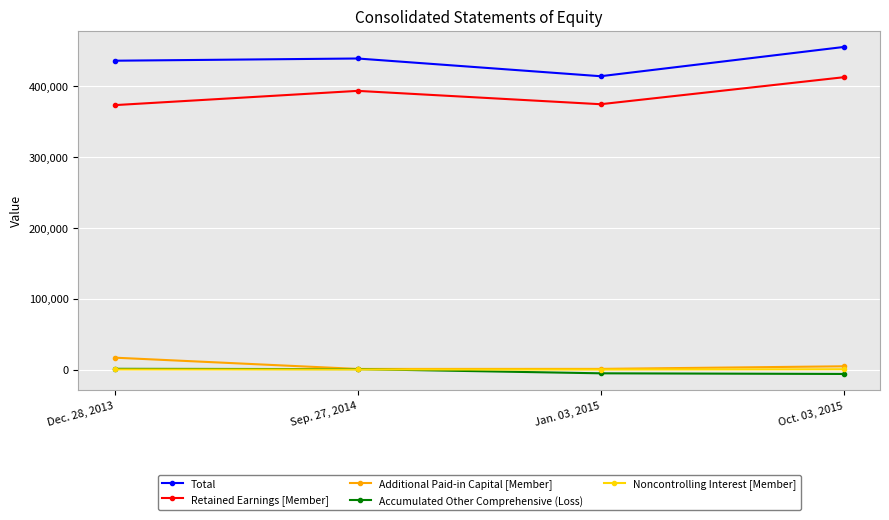

At which category is the sum across all series the highest?

Oct. 03, 2015